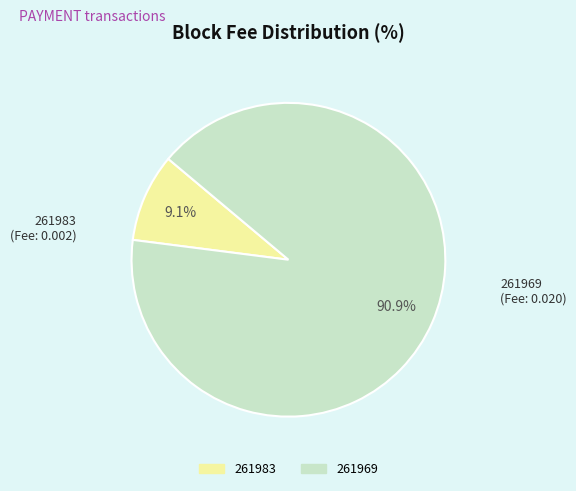

To the nearest percent, what is the difference between the largest and smallest slice percentages?

82%